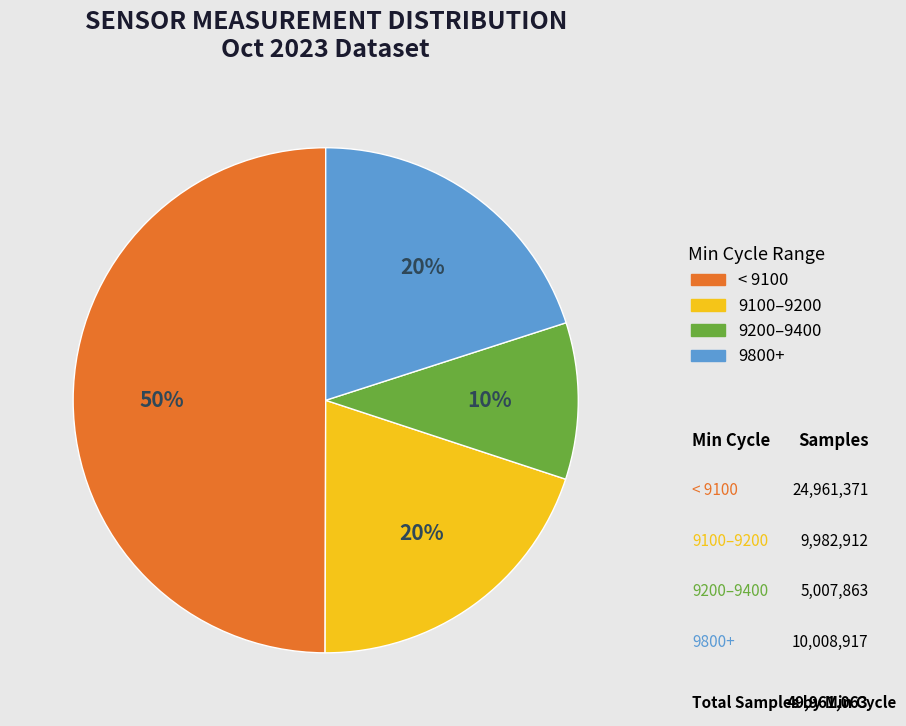

To the nearest percent, what is the average slice percentage?

25%